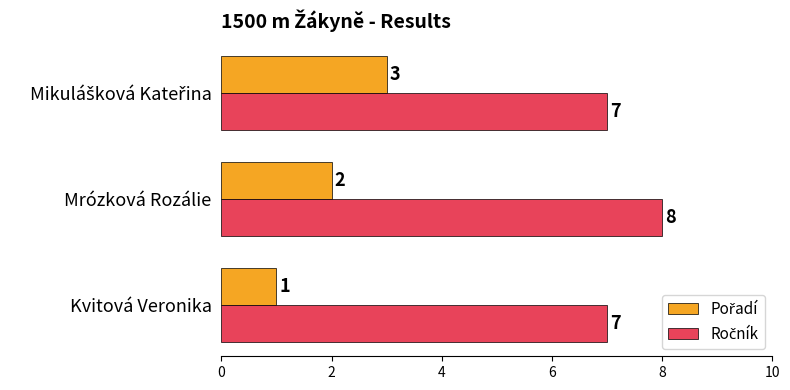

At how many categories does at least one series exceed 3?

3